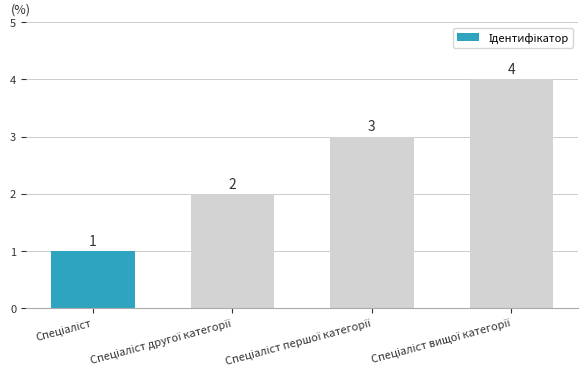

What is the greatest value displayed?

4